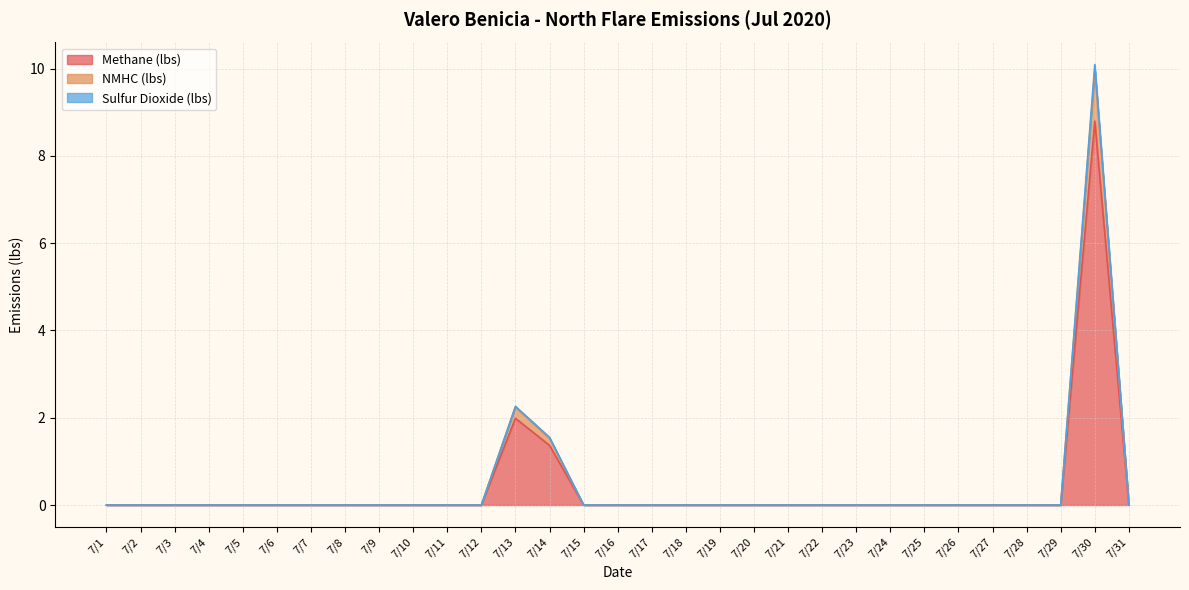

How many distinct data groups are displayed?

3